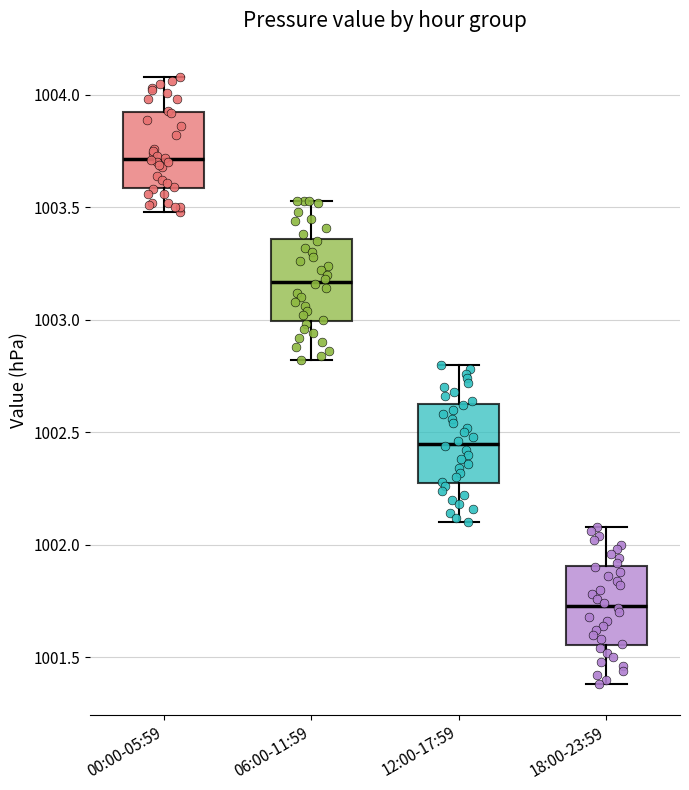

Reading left to right, read every box against the y-axis: the position of its median line, the range the box covers, and the ends of its whiskers. The values are not printed on the chart, so give them approximately, as read against the axis.

00:00-05:59: median 1003.70, box 1003.60 to 1003.90, whiskers 1003.50 to 1004.10
06:00-11:59: median 1003.15, box 1003.00 to 1003.35, whiskers 1002.80 to 1003.55
12:00-17:59: median 1002.45, box 1002.30 to 1002.65, whiskers 1002.10 to 1002.80
18:00-23:59: median 1001.75, box 1001.55 to 1001.90, whiskers 1001.40 to 1002.10